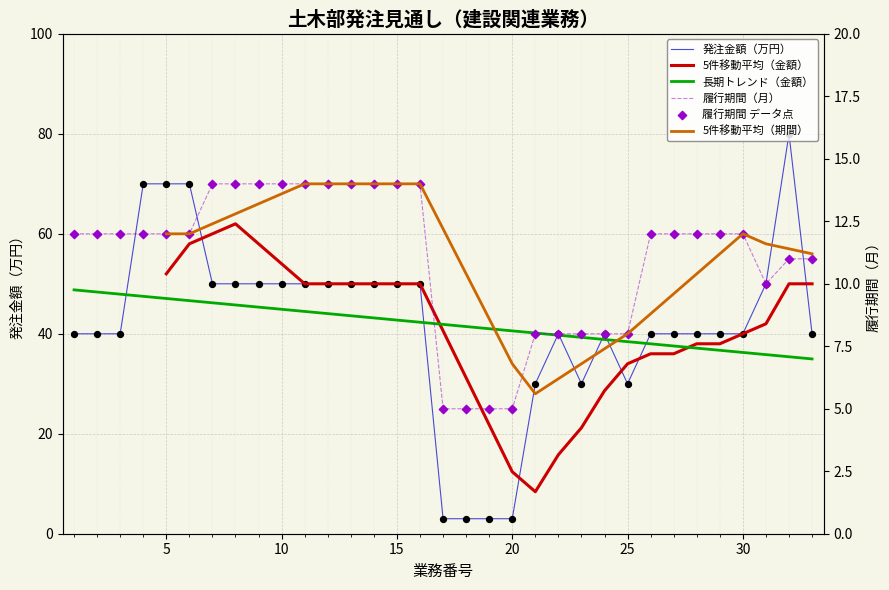

Is the value of 5件移動平均（金額） at 0 greater than the value of 5件移動平均（期間） at 13?

No